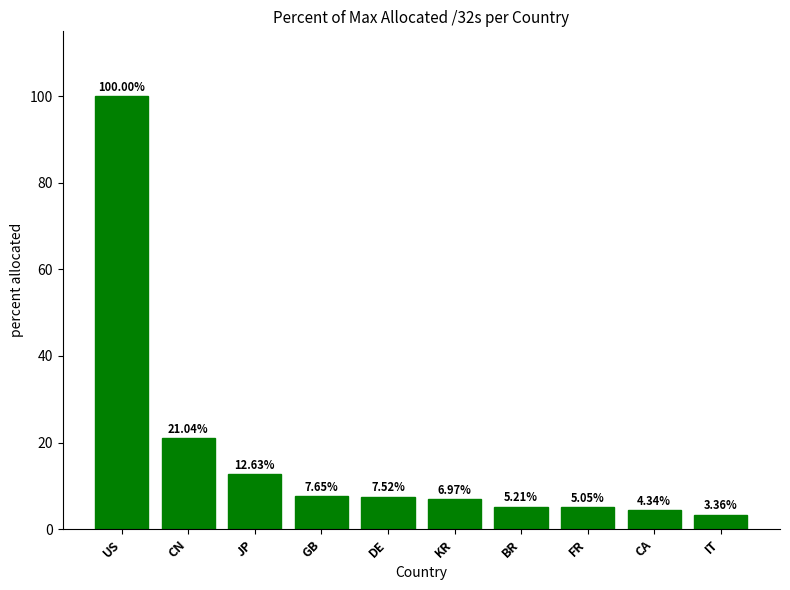

What is the ratio of the value at JP to the value at US?

0.1